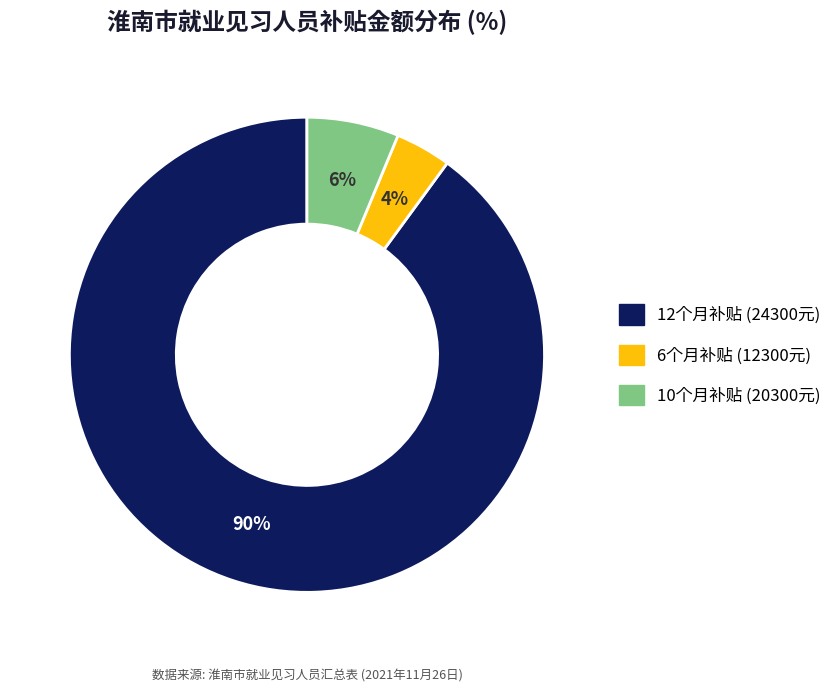

To the nearest percent, what is the difference between the 10个月补贴 (20300元) and 6个月补贴 (12300元) slice percentages?

2%